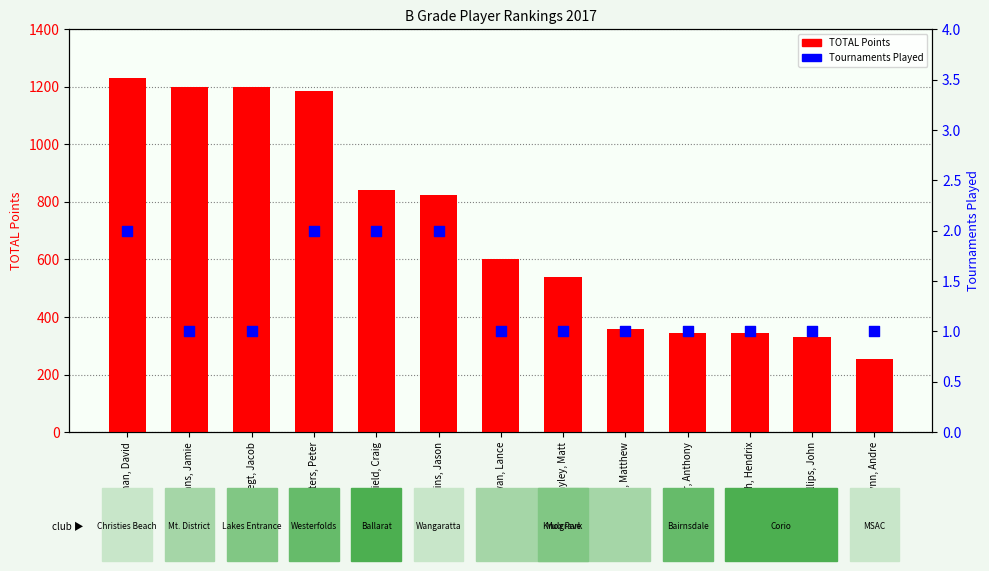

What are all the series names shown in the legend?

TOTAL Points, Tournaments Played